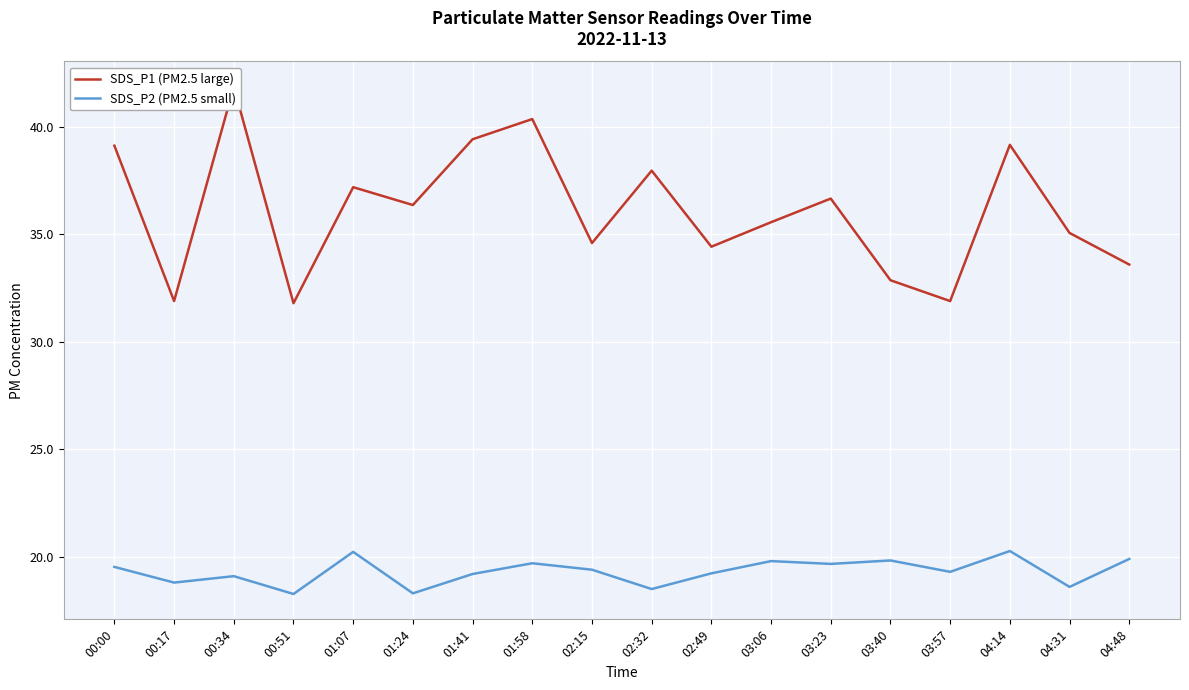

True or false: SDS_P2 (PM2.5 small) and SDS_P1 (PM2.5 large) cross at least once.

False